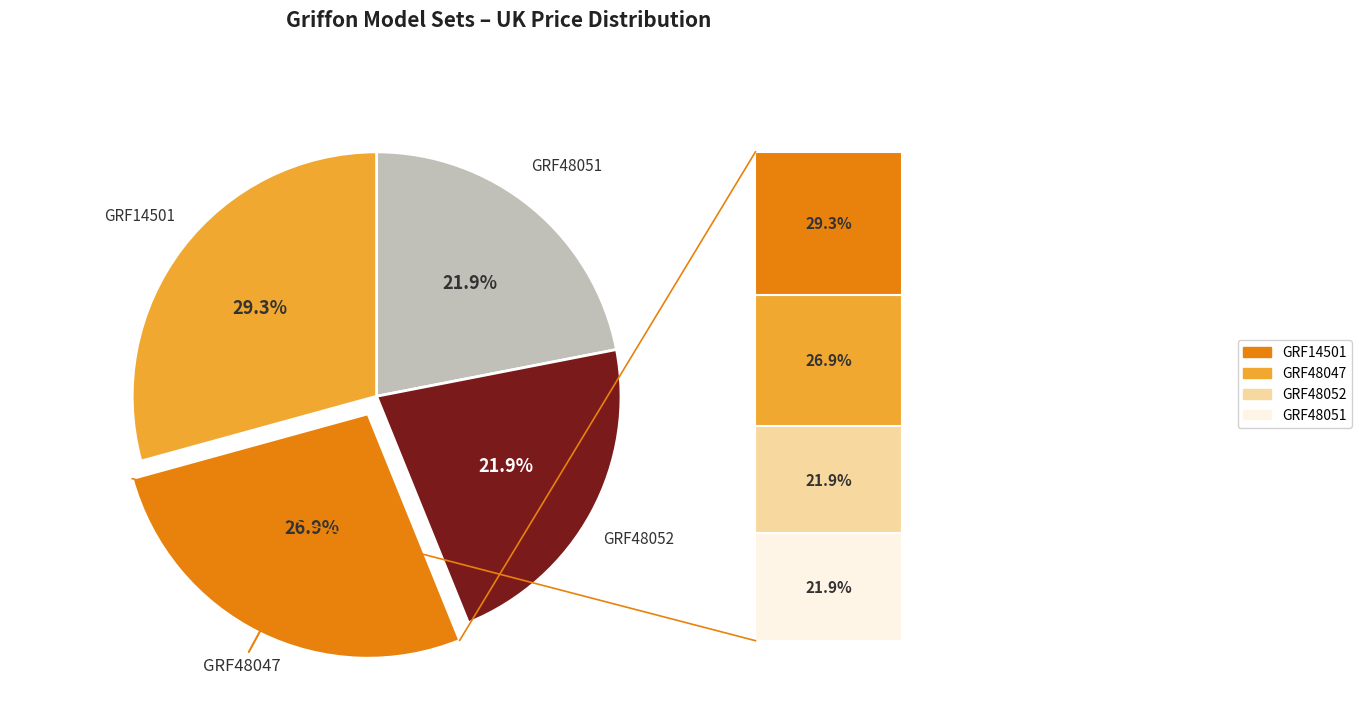

Is there a majority slice in this chart?

No